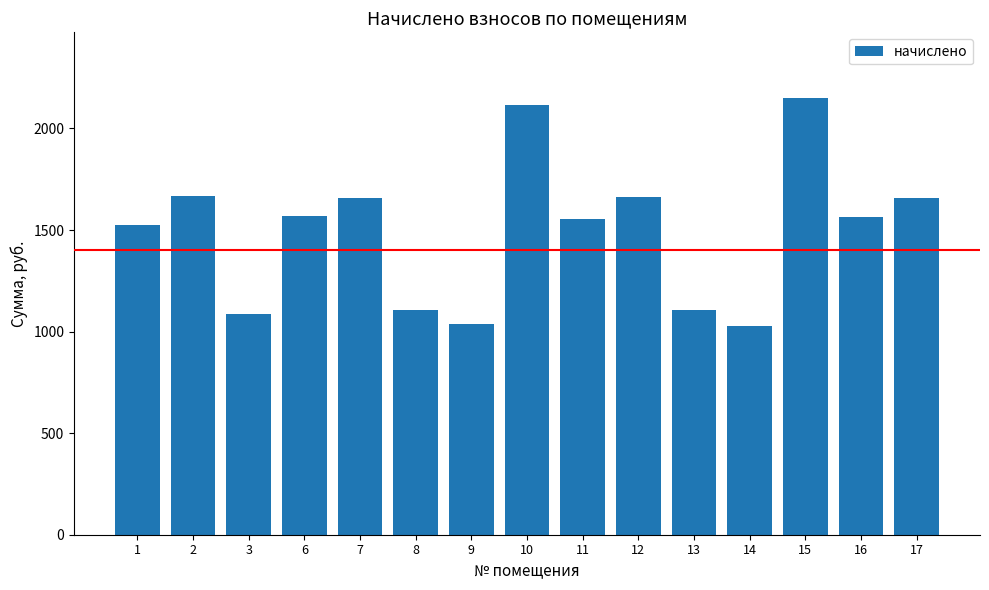

How many values are below 1566?

7